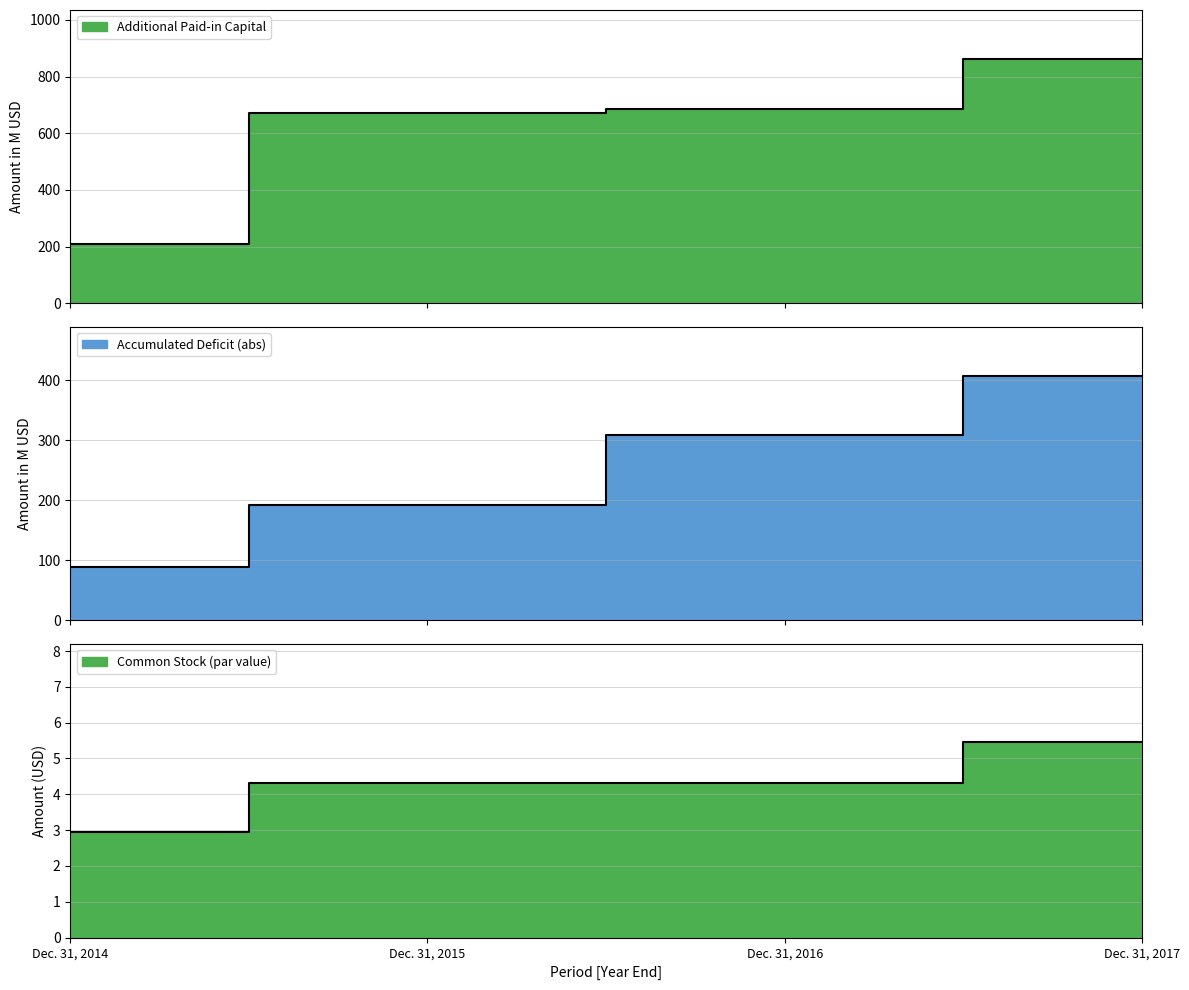

What is the sum of the Common Stock values at Dec. 31, 2015 and Dec. 31, 2014?

7.3